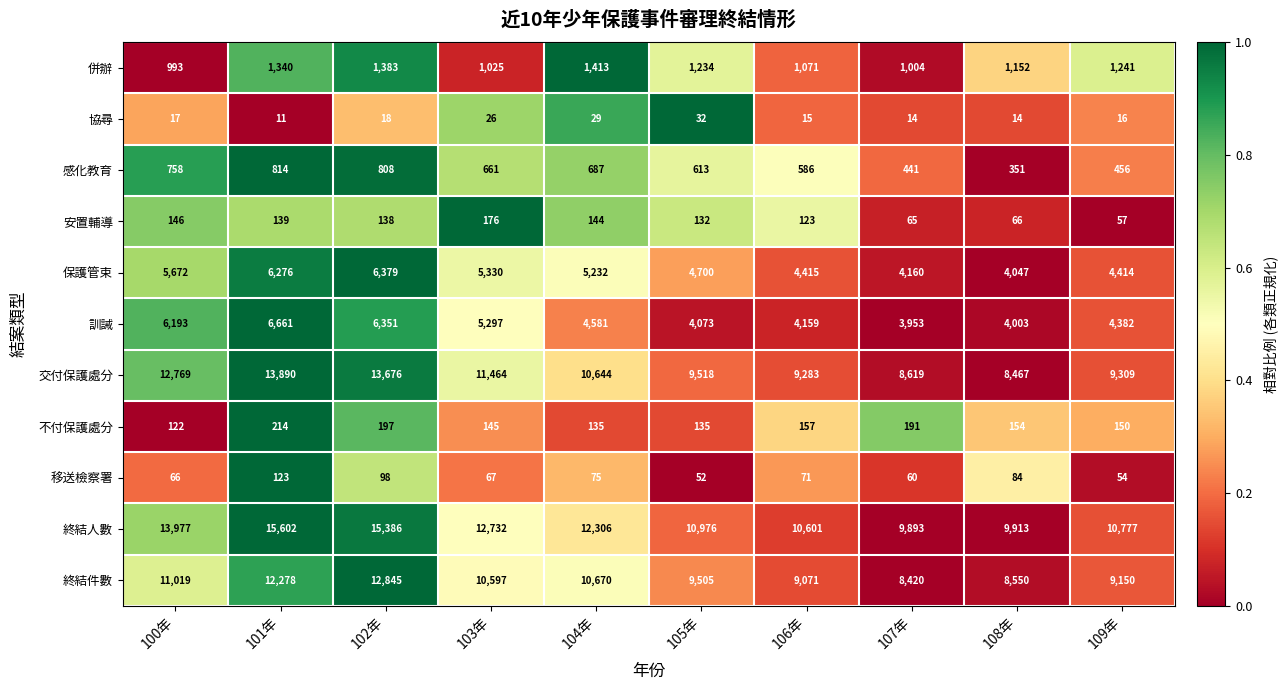

Which series has the largest range (max minus min)?

終結人數